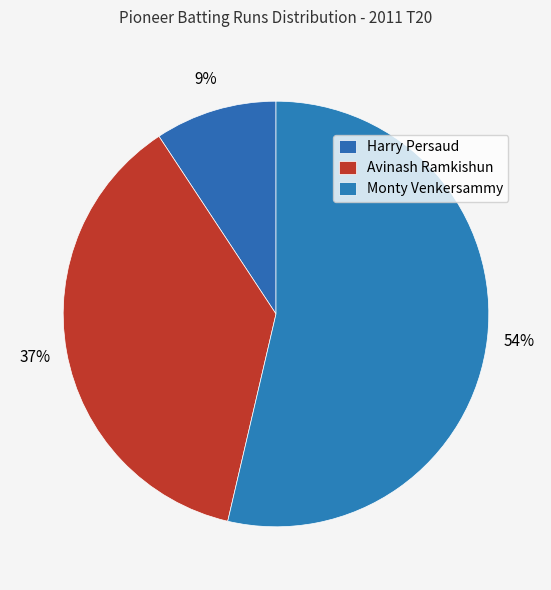

How many slices are in this pie chart?

3